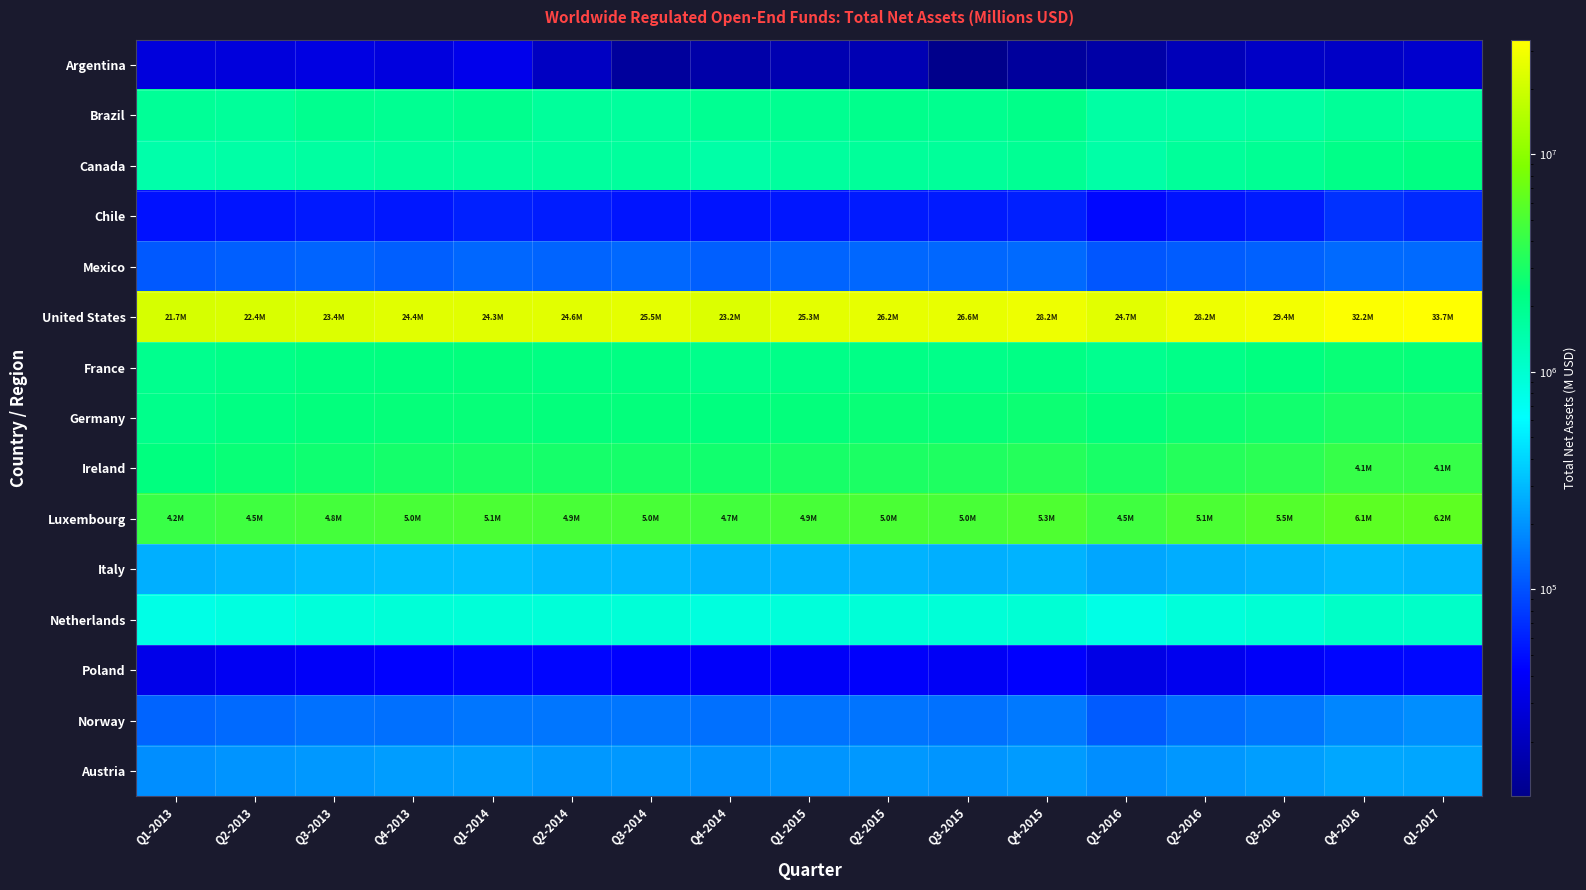

Reading left to right, extract all data points from this chart.

Argentina: Q1-2013=29045	Q2-2013=28963	Q3-2013=30708	Q4-2013=29213	Q1-2014=34046	Q2-2014=21416	Q3-2014=13808	Q4-2014=15902	Q1-2015=17435	Q2-2015=18128	Q3-2015=11208	Q4-2015=13796	Q1-2016=15342	Q2-2016=19322	Q3-2016=22585	Q4-2016=22568	Q1-2017=24294
Brazil: Q1-2013=1824636	Q2-2013=1772048	Q3-2013=1977539	Q4-2013=1923876	Q1-2014=2001336	Q2-2014=1745206	Q3-2014=1718379	Q4-2014=1899337	Q1-2015=1929000	Q2-2015=2030665	Q3-2015=1979850	Q4-2015=2099881	Q1-2016=1572832	Q2-2016=1552298	Q3-2016=1596880	Q4-2016=1792861	Q1-2017=1706509
Canada: Q1-2013=1487229	Q2-2013=1564502	Q3-2013=1645412	Q4-2013=1698177	Q1-2014=1683397	Q2-2014=1679174	Q3-2014=1724062	Q4-2014=1542445	Q1-2015=1692025	Q2-2015=1762775	Q3-2015=1771201	Q4-2015=1867815	Q1-2016=1544988	Q2-2016=1772316	Q3-2016=1886769	Q4-2016=2117523	Q1-2017=2237752
Chile: Q1-2013=51637	Q2-2013=52985	Q3-2013=56036	Q4-2013=54744	Q1-2014=60662	Q2-2014=57593	Q3-2014=53332	Q4-2014=52497	Q1-2015=53597	Q2-2015=56953	Q3-2015=56978	Q4-2015=59089	Q1-2016=45891	Q2-2016=52459	Q3-2016=56137	Q4-2016=71509	Q1-2017=66242
Mexico: Q1-2013=108302	Q2-2013=115396	Q3-2013=121876	Q4-2013=116110	Q1-2014=126464	Q2-2014=120837	Q3-2014=128342	Q4-2014=116281	Q1-2015=122263	Q2-2015=125986	Q3-2015=125012	Q4-2015=128679	Q1-2016=105084	Q2-2016=112476	Q3-2016=118463	Q4-2016=129190	Q1-2017=129456
United States: Q1-2013=21748326	Q2-2013=22426189	Q3-2013=23357987	Q4-2013=24362579	Q1-2014=24294982	Q2-2014=24648518	Q3-2014=25483319	Q4-2014=23184798	Q1-2015=25340889	Q2-2015=26191153	Q3-2015=26559303	Q4-2015=28230826	Q1-2016=24666799	Q2-2016=28210671	Q3-2016=29437110	Q4-2016=32227384	Q1-2017=33673390
France: Q1-2013=2010086	Q2-2013=2136972	Q3-2013=2280883	Q4-2013=2313588	Q1-2014=2369947	Q2-2014=2223171	Q3-2014=2217692	Q4-2014=2074766	Q1-2015=2120750	Q2-2015=2163766	Q3-2015=2108560	Q4-2015=2202190	Q1-2016=1973146	Q2-2016=2120675	Q3-2016=2310785	Q4-2016=2536411	Q1-2017=2448929
Germany: Q1-2013=2068341	Q2-2013=2239776	Q3-2013=2372955	Q4-2013=2436587	Q1-2014=2498098	Q2-2014=2397948	Q3-2014=2417546	Q4-2014=2323408	Q1-2015=2420640	Q2-2015=2526769	Q3-2015=2499343	Q4-2015=2636316	Q1-2016=2386712	Q2-2016=2599051	Q3-2016=2786039	Q4-2016=3065476	Q1-2017=2992524
Ireland: Q1-2013=2357270	Q2-2013=2545797	Q3-2013=2712881	Q4-2013=2873630	Q1-2014=2977223	Q2-2014=2899732	Q3-2014=2935233	Q4-2014=2772568	Q1-2015=2970415	Q2-2015=3084831	Q3-2015=3188592	Q4-2015=3424577	Q1-2016=2982119	Q2-2016=3386837	Q3-2016=3603016	Q4-2016=4079118	Q1-2017=4109410
Luxembourg: Q1-2013=4175930	Q2-2013=4500434	Q3-2013=4766247	Q4-2013=4988625	Q1-2014=5111857	Q2-2014=4939590	Q3-2014=4954252	Q4-2014=4654017	Q1-2015=4887729	Q2-2015=5020160	Q3-2015=4976272	Q4-2015=5301228	Q1-2016=4546648	Q2-2016=5134502	Q3-2016=5498295	Q4-2016=6103325	Q1-2017=6154418
Italy: Q1-2013=264363	Q2-2013=283491	Q3-2013=300065	Q4-2013=310937	Q1-2014=318412	Q2-2014=297267	Q3-2014=292860	Q4-2014=274375	Q1-2015=276711	Q2-2015=277885	Q3-2015=266809	Q4-2015=276802	Q1-2016=243430	Q2-2016=262631	Q3-2016=274917	Q4-2016=298174	Q1-2017=289033
Netherlands: Q1-2013=789140	Q2-2013=849647	Q3-2013=905218	Q4-2013=923269	Q1-2014=920239	Q2-2014=911572	Q3-2014=926668	Q4-2014=858681	Q1-2015=894731	Q2-2015=923459	Q3-2015=924732	Q4-2015=960230	Q1-2016=800315	Q2-2016=895347	Q3-2016=960537	Q4-2016=1110000	Q1-2017=1087626
Poland: Q1-2013=33597	Q2-2013=37653	Q3-2013=39955	Q4-2013=43167	Q1-2014=45096	Q2-2014=45717	Q3-2014=42594	Q4-2014=40954	Q1-2015=40256	Q2-2015=41576	Q3-2015=39039	Q4-2015=42563	Q1-2016=32235	Q2-2016=36168	Q3-2016=40009	Q4-2016=45761	Q1-2017=46449
Norway: Q1-2013=121220	Q2-2013=128755	Q3-2013=139933	Q4-2013=138737	Q1-2014=146489	Q2-2014=147325	Q3-2014=146293	Q4-2014=138053	Q1-2015=141253	Q2-2015=145108	Q3-2015=140013	Q4-2015=151216	Q1-2016=111233	Q2-2016=134306	Q3-2016=146939	Q4-2016=175013	Q1-2017=187352
Austria: Q1-2013=188710	Q2-2013=202318	Q3-2013=211934	Q4-2013=219330	Q1-2014=222585	Q2-2014=211376	Q3-2014=210571	Q4-2014=197965	Q1-2015=203355	Q2-2015=209810	Q3-2015=205077	Q4-2015=218033	Q1-2016=189917	Q2-2016=208590	Q3-2016=224451	Q4-2016=247248	Q1-2017=243942